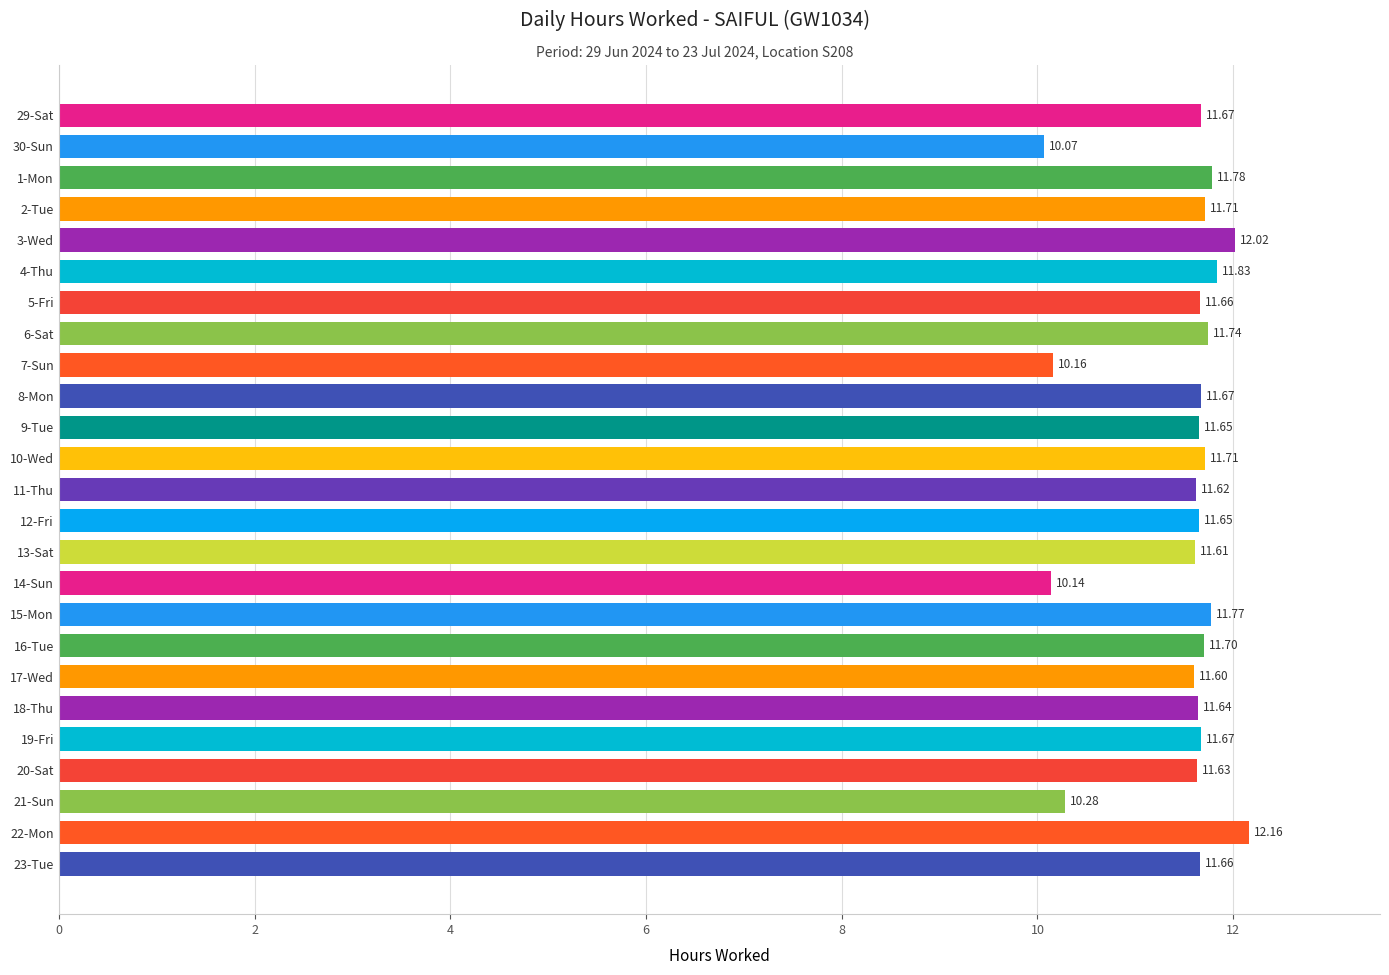

Approximately how many times larger is the value at 5-Fri compared to 3-Wed?

1.0